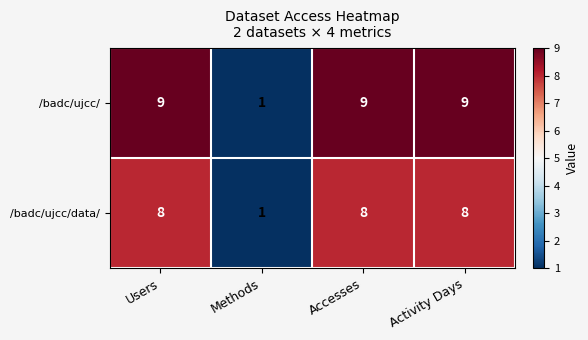

What is the difference between the highest and lowest values at Activity Days?

1